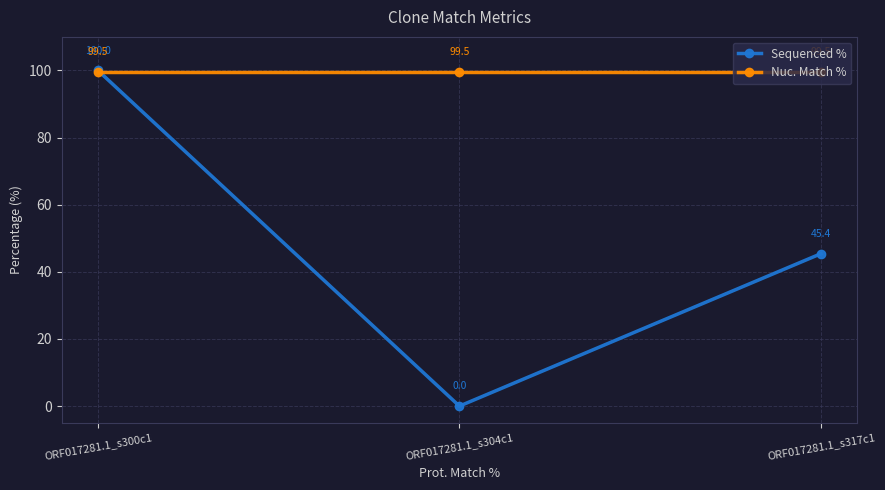

How many Sequenced % values are between 0 and 100?

3